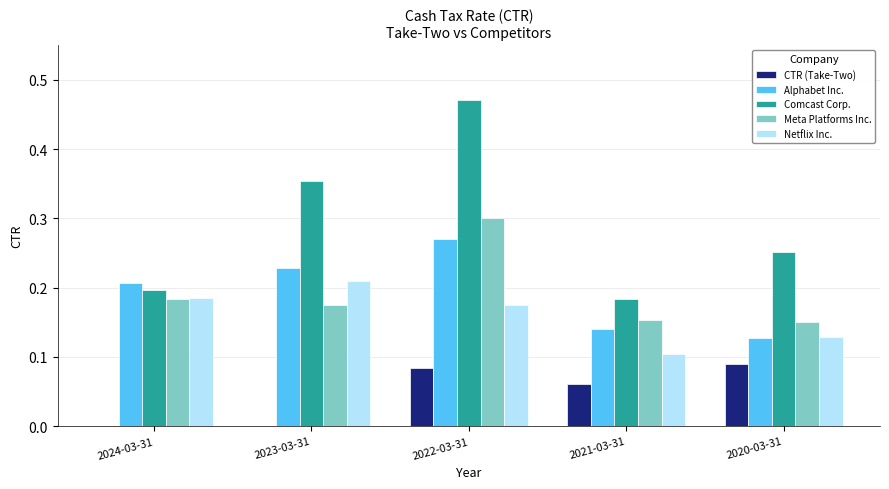

Between 2022-03-31 and 2021-03-31, which series saw the biggest shift?

Comcast Corp.